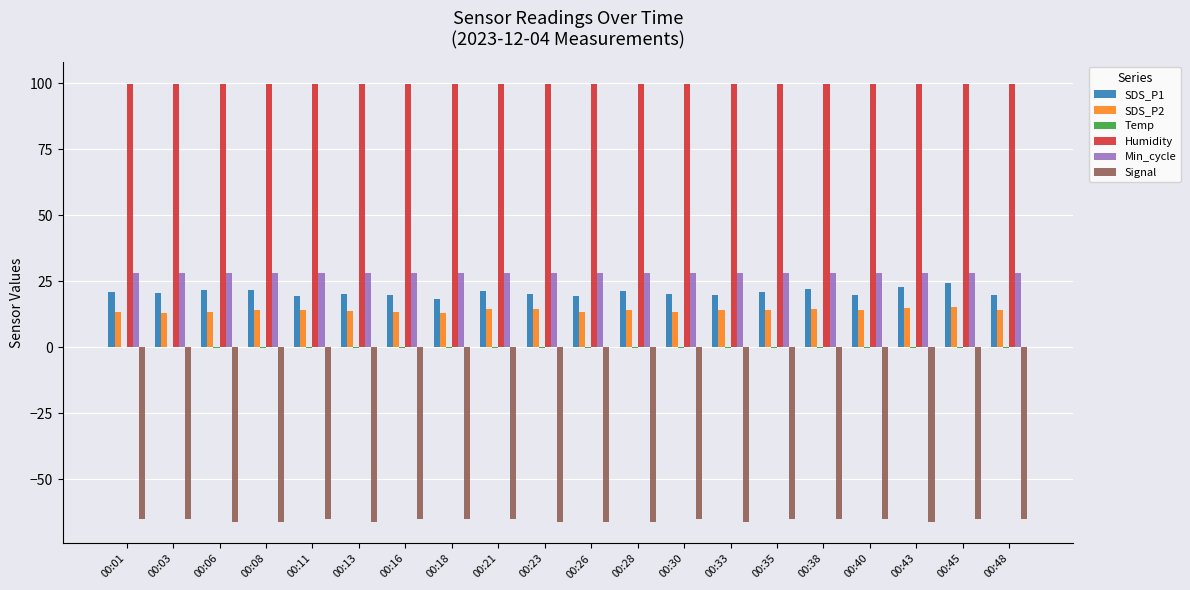

Which series has the largest total across all categories?

Humidity